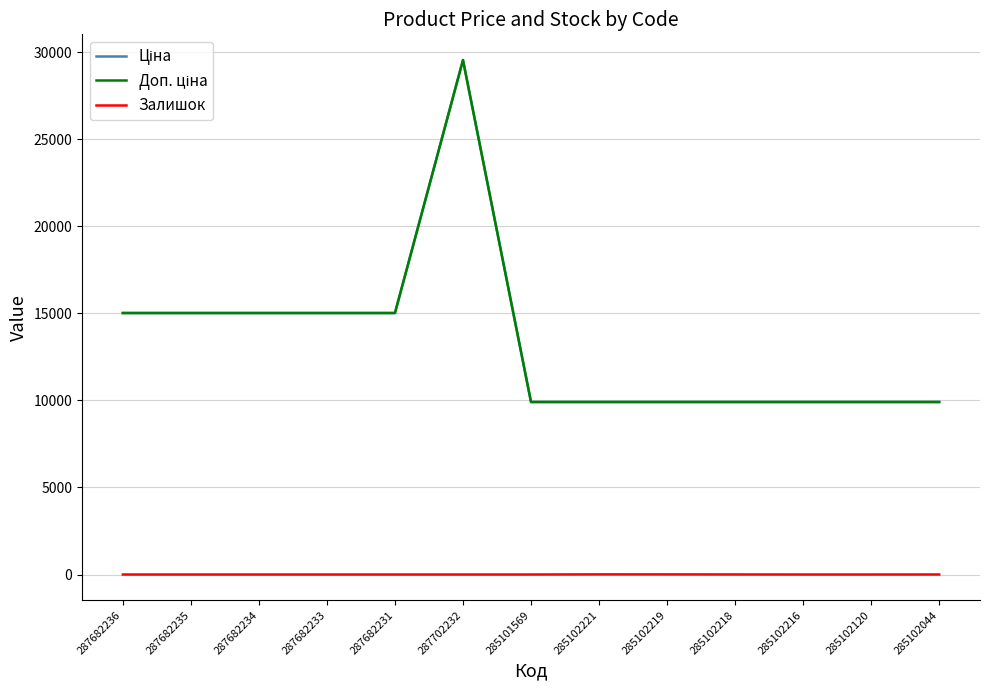

Reading right to left, extract all data points from this chart.

Ціна: 285102044=9908.5	285102120=9908.5	285102216=9908.5	285102218=9908.5	285102219=9908.5	285102221=9908.5	285101569=9908.5	287702232=29548.9	287682231=15019.2	287682233=15019.2	287682234=15019.2	287682235=15019.2	287682236=15019.2
Доп. ціна: 285102044=9908.5	285102120=9908.5	285102216=9908.5	285102218=9908.5	285102219=9908.5	285102221=9908.5	285101569=9908.5	287702232=29548.9	287682231=15019.2	287682233=15019.2	287682234=15019.2	287682235=15019.2	287682236=15019.2
Залишок: 285102044=1.0	285102120=0.0	285102216=0.0	285102218=3.0	285102219=7.0	285102221=8.0	285101569=0.0	287702232=0.0	287682231=0.0	287682233=0.0	287682234=0.0	287682235=0.0	287682236=0.0